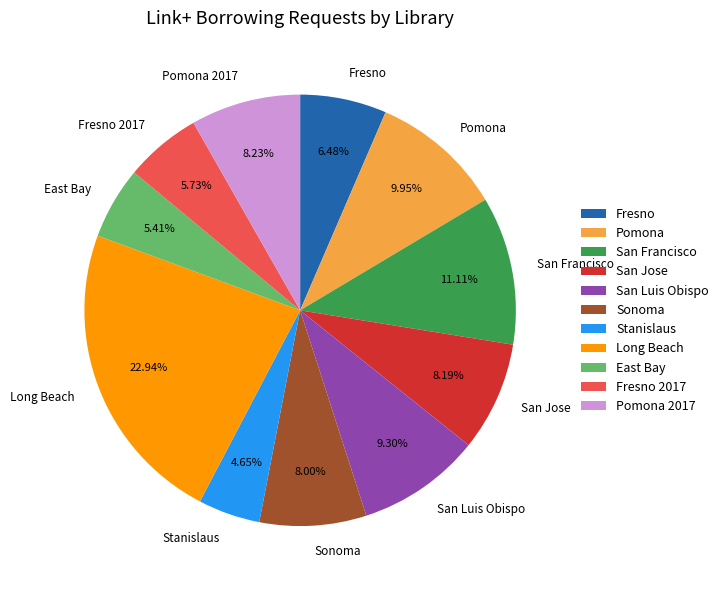

How many slices are in this pie chart?

11